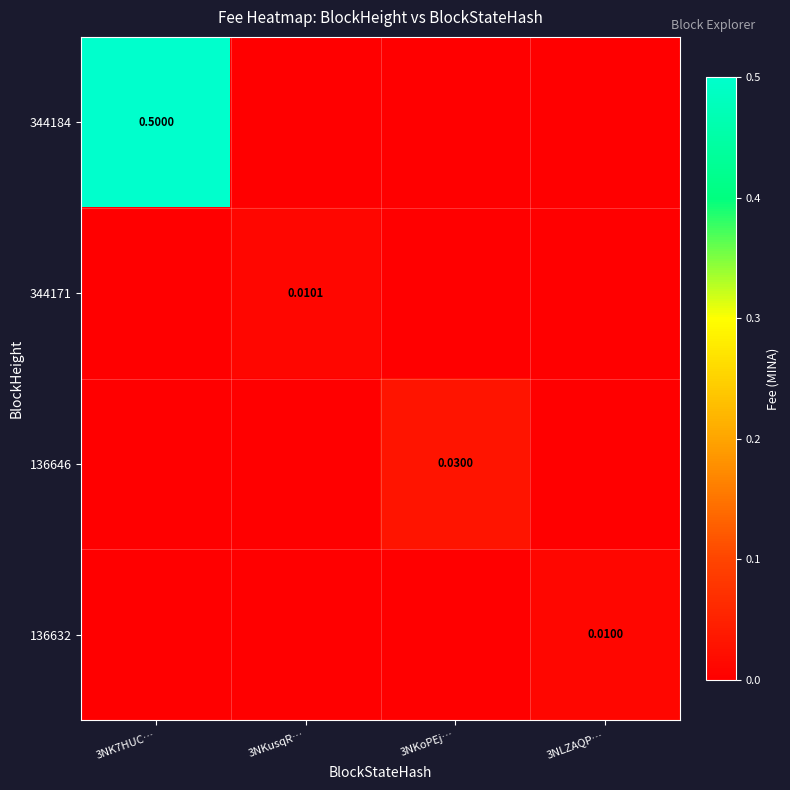

Is it true that 344171 equals 0.0 at 3NKoPEj…?

False